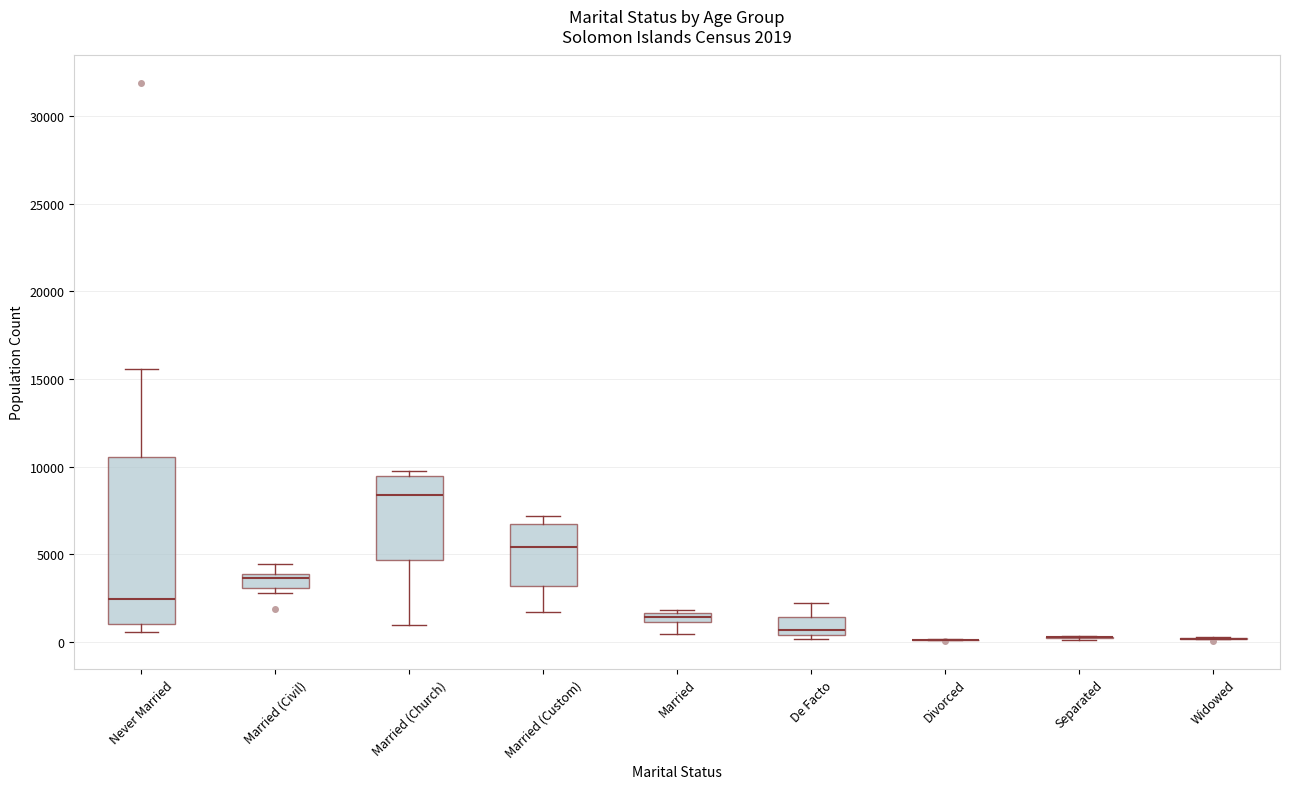

Which box is the tallest, from its lower edge to its upper edge?

Never Married